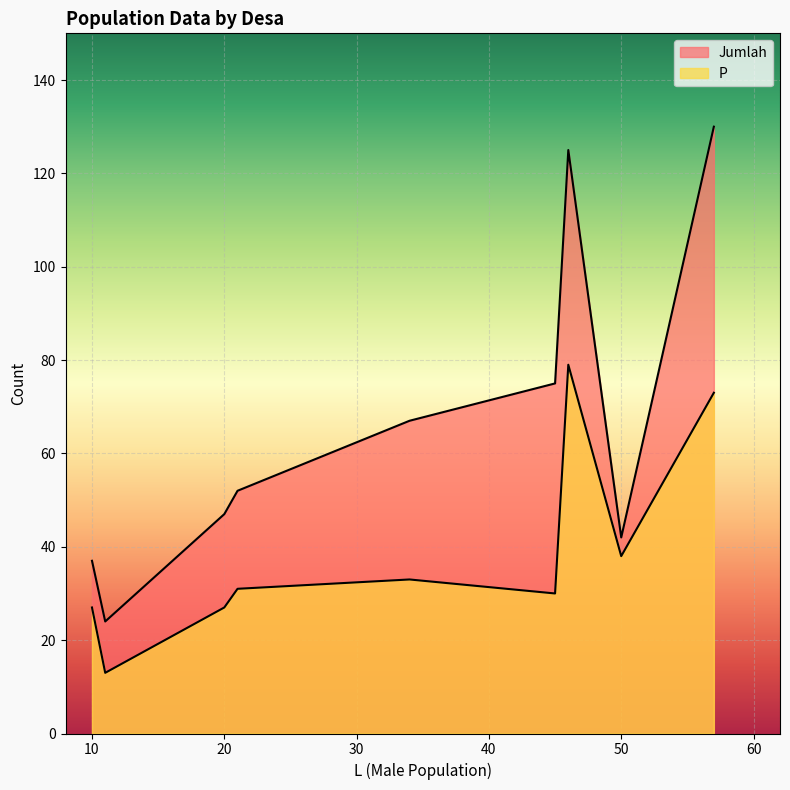

Reading left to right, extract all data points from this chart.

Jumlah: Simego=52	Songgodadi=47	Curugmuncar=24	Gumelem=37	Tlogohendro=130	Yosorejo=125	Tlogopakis=75	Kasimpar=67	Kayupuring=42
P: Simego=31	Songgodadi=27	Curugmuncar=13	Gumelem=27	Tlogohendro=73	Yosorejo=79	Tlogopakis=30	Kasimpar=33	Kayupuring=38